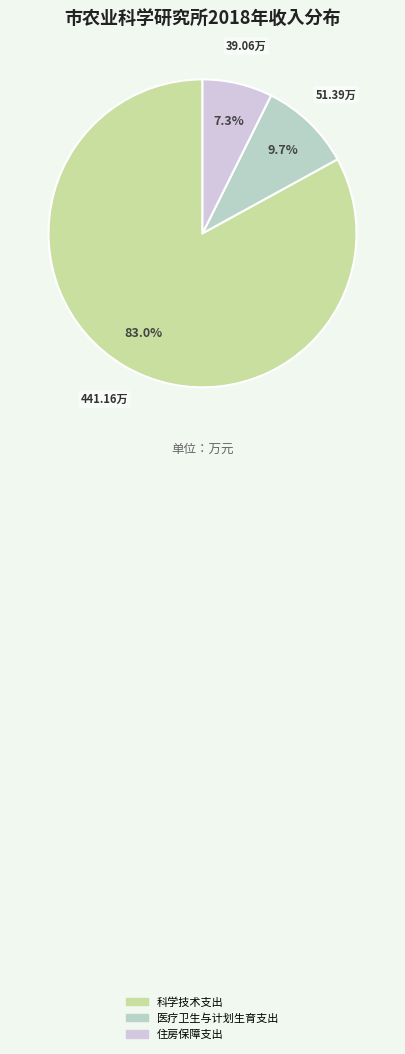

How many slices are in this pie chart?

3